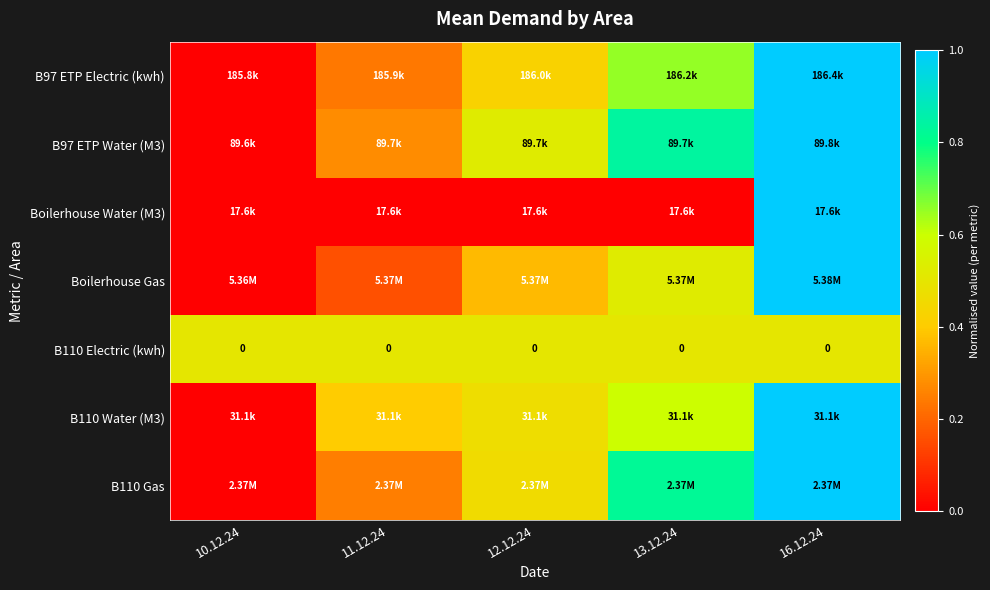

How many distinct data groups are displayed?

7